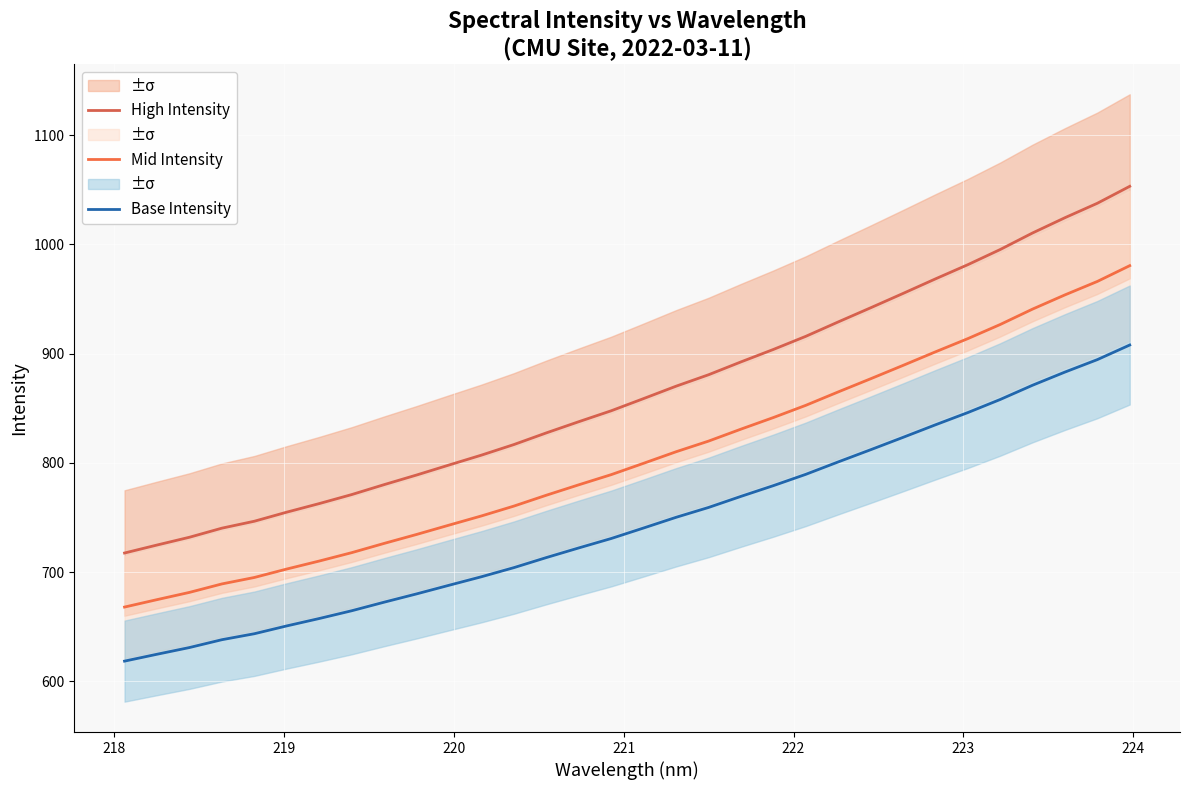

What is the smallest value displayed?

618.5